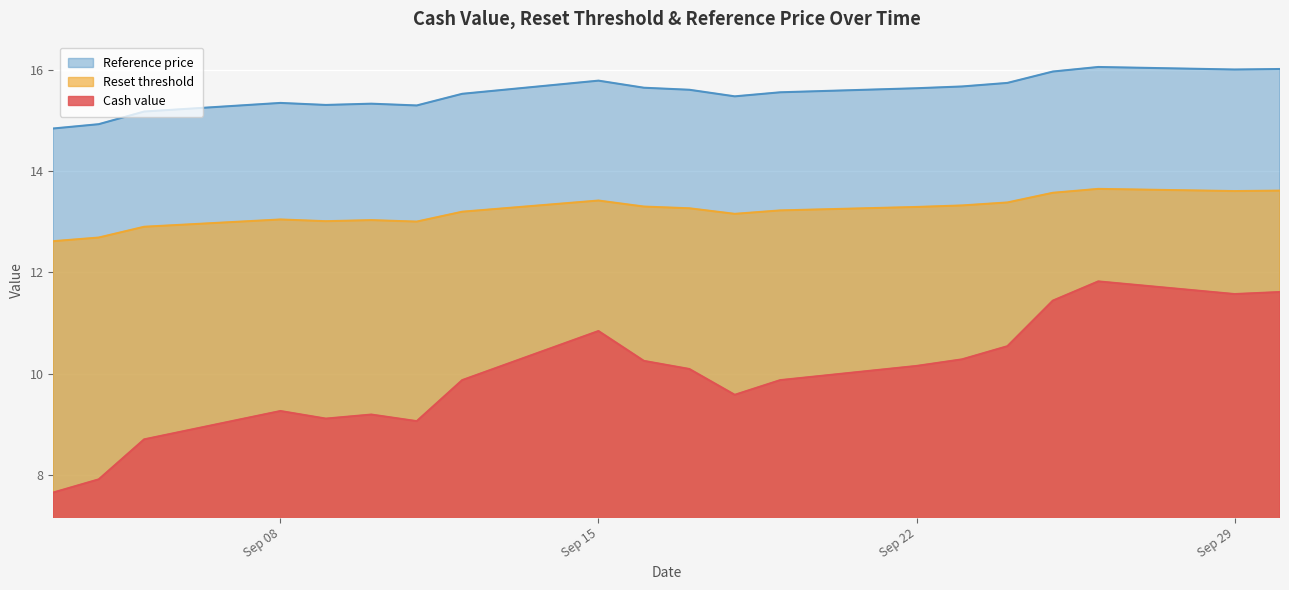

In Reference price, how many points are higher than both neighbors (excluding endpoints)?

4